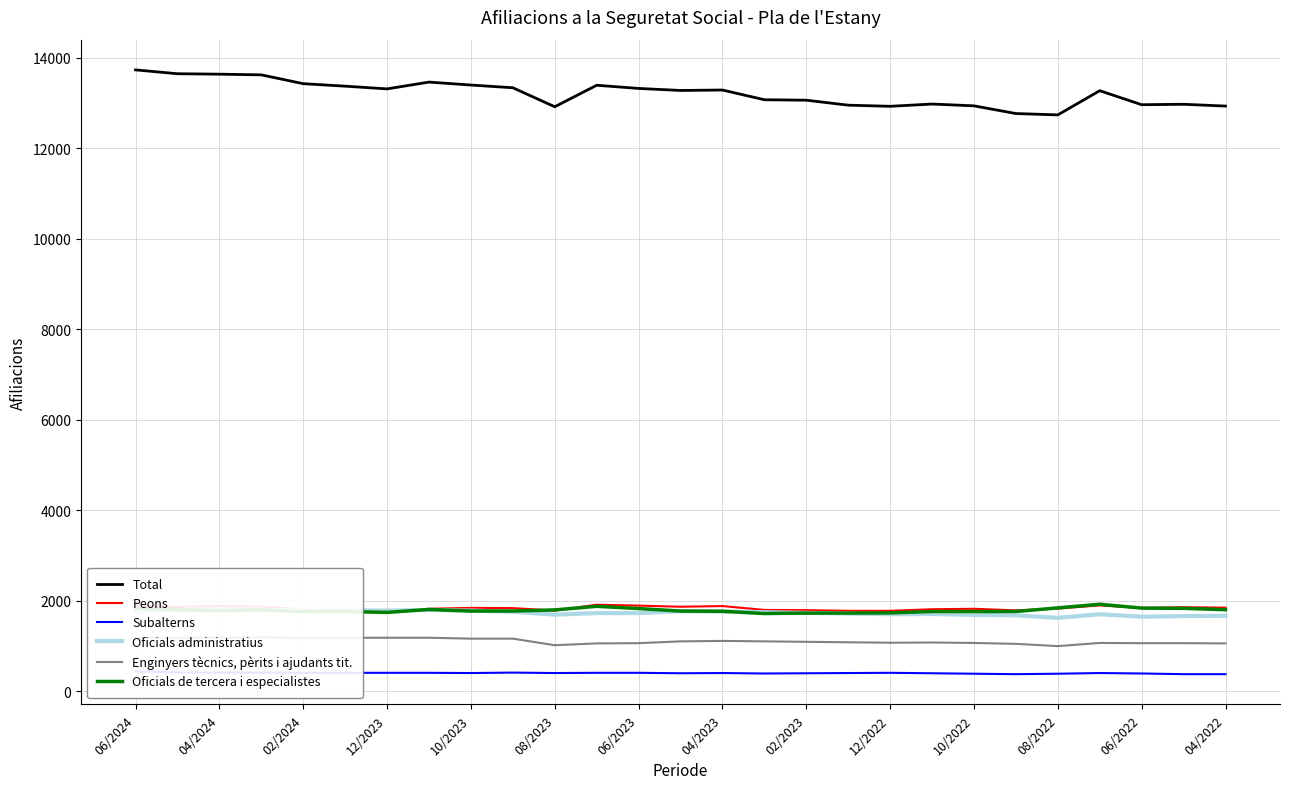

In Peons, how many points are higher than both neighbors (excluding endpoints)?

7